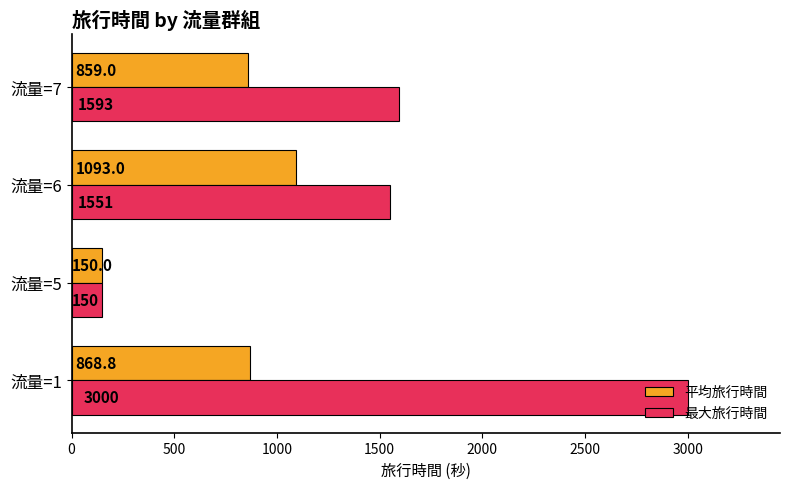

Which series has the largest total across all categories?

最大旅行時間